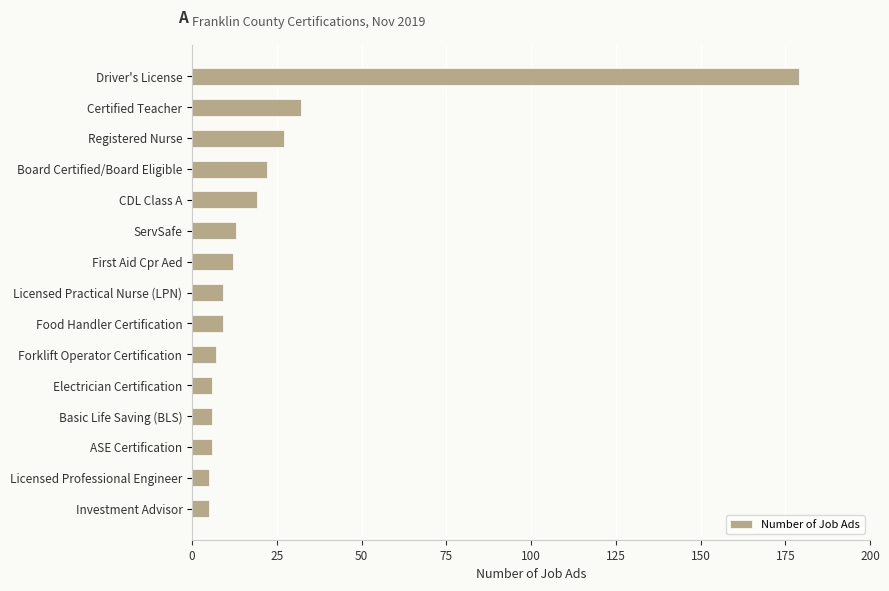

How many series are shown in this chart?

1